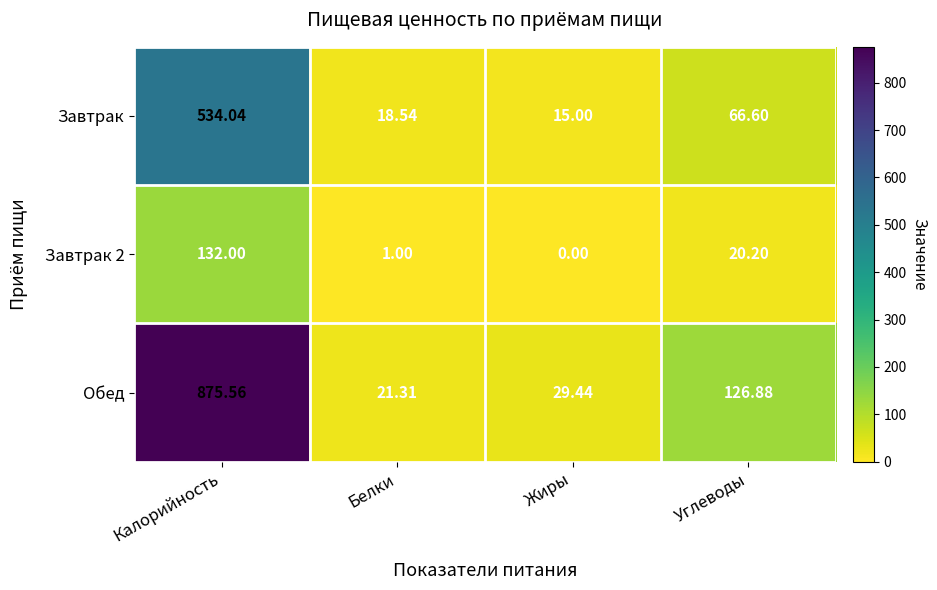

Where does the Обед series first go above 126?

Калорийность